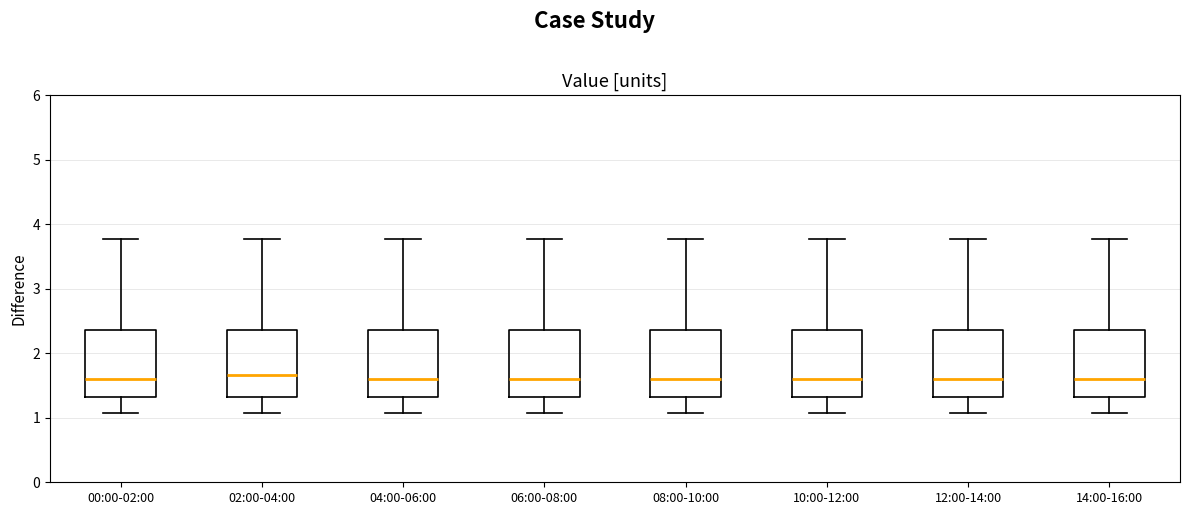

Reading left to right, read every box against the y-axis: the position of its median line, the range the box covers, and the ends of its whiskers. The values are not printed on the chart, so give them approximately, as read against the axis.

00:00-02:00: median 1.6, box 1.3 to 2.4, whiskers 1.1 to 3.8
02:00-04:00: median 1.7, box 1.3 to 2.4, whiskers 1.1 to 3.8
04:00-06:00: median 1.6, box 1.3 to 2.4, whiskers 1.1 to 3.8
06:00-08:00: median 1.6, box 1.3 to 2.4, whiskers 1.1 to 3.8
08:00-10:00: median 1.6, box 1.3 to 2.4, whiskers 1.1 to 3.8
10:00-12:00: median 1.6, box 1.3 to 2.4, whiskers 1.1 to 3.8
12:00-14:00: median 1.6, box 1.3 to 2.4, whiskers 1.1 to 3.8
14:00-16:00: median 1.6, box 1.3 to 2.4, whiskers 1.1 to 3.8